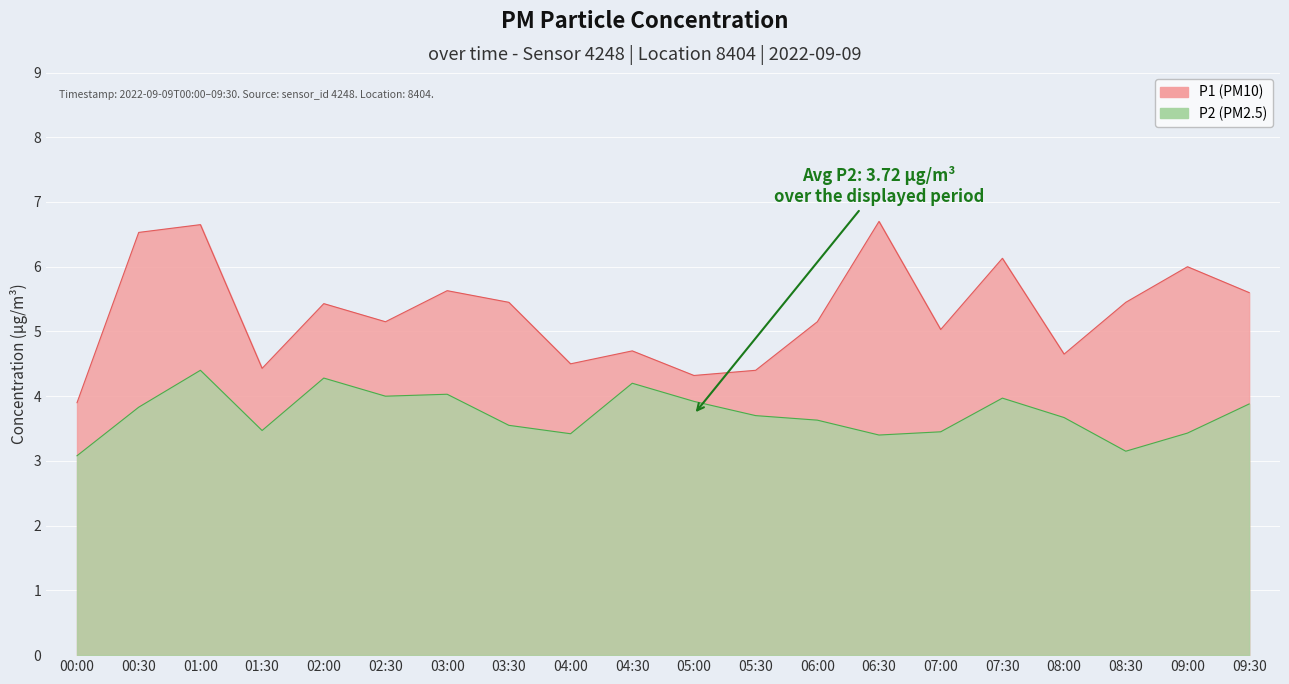

True or false: P2 and P1 cross at least once.

False